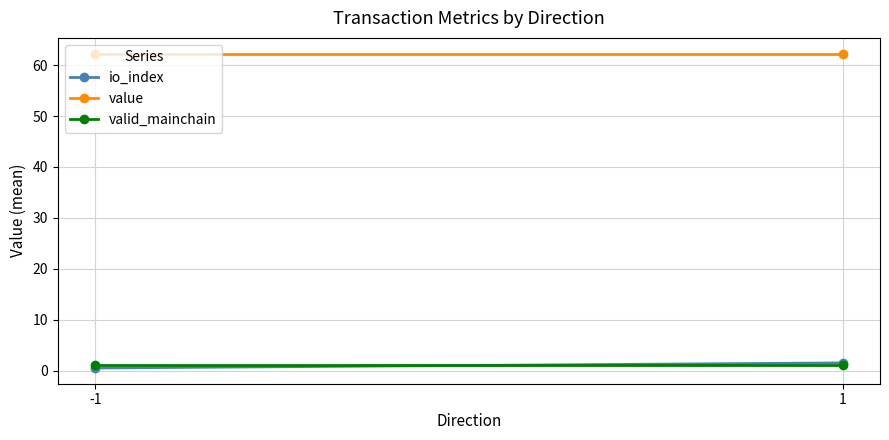

True or false: io_index has a value of 0.5 at -1.

True